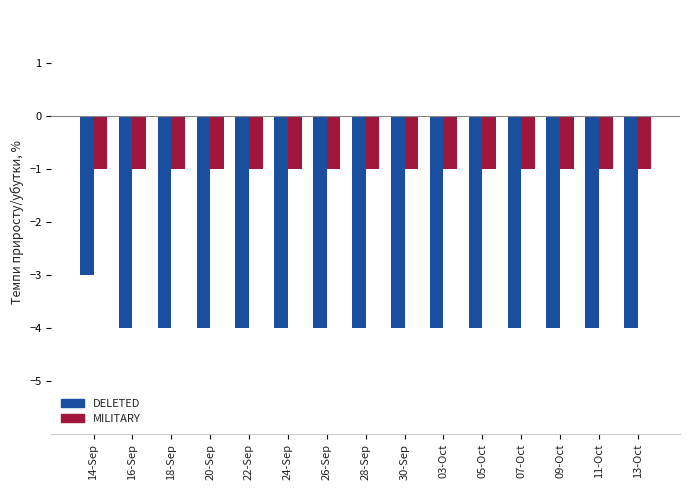

Are the bars grouped side by side (vs. stacked)?

Yes